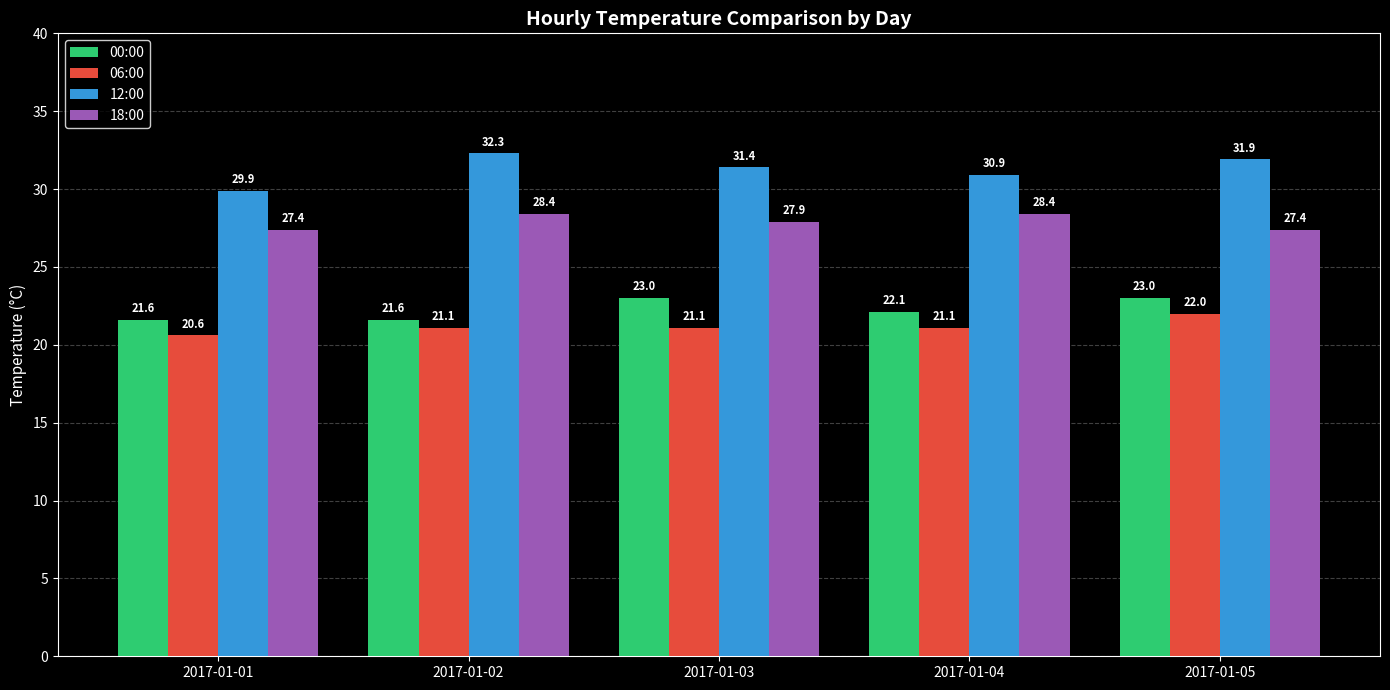

At how many categories does at least one series exceed 20?

5